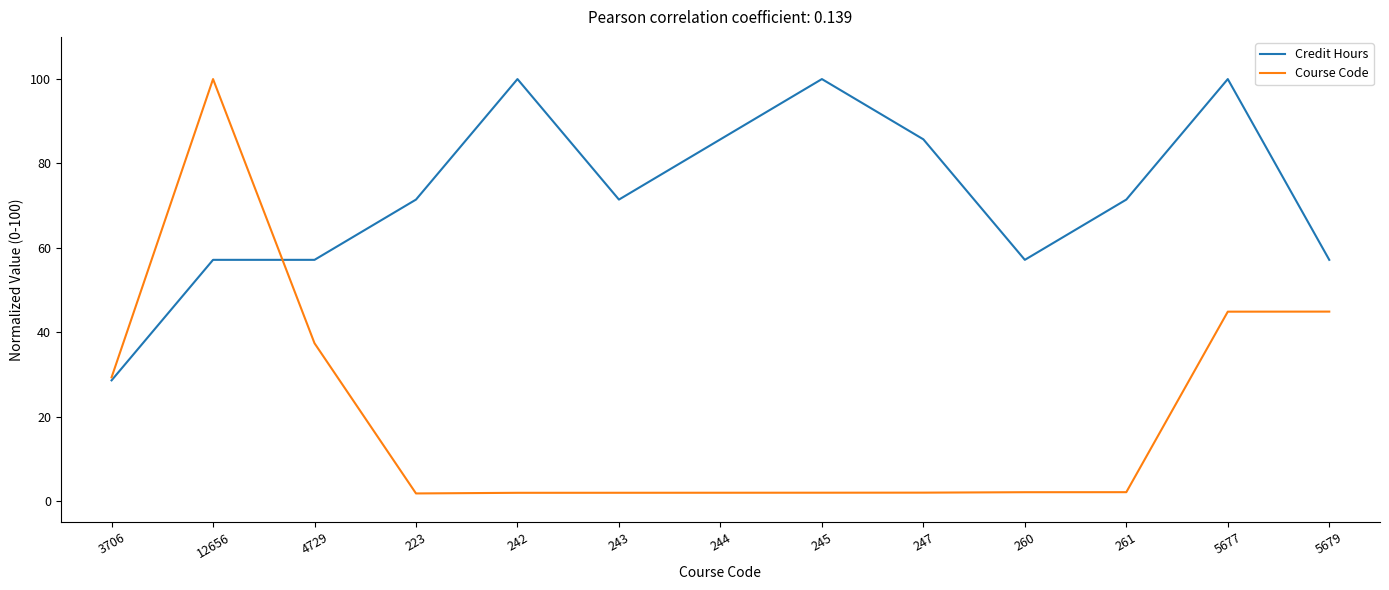

What is the difference between the maximum and second lowest values in the Credit Hours series?

42.9